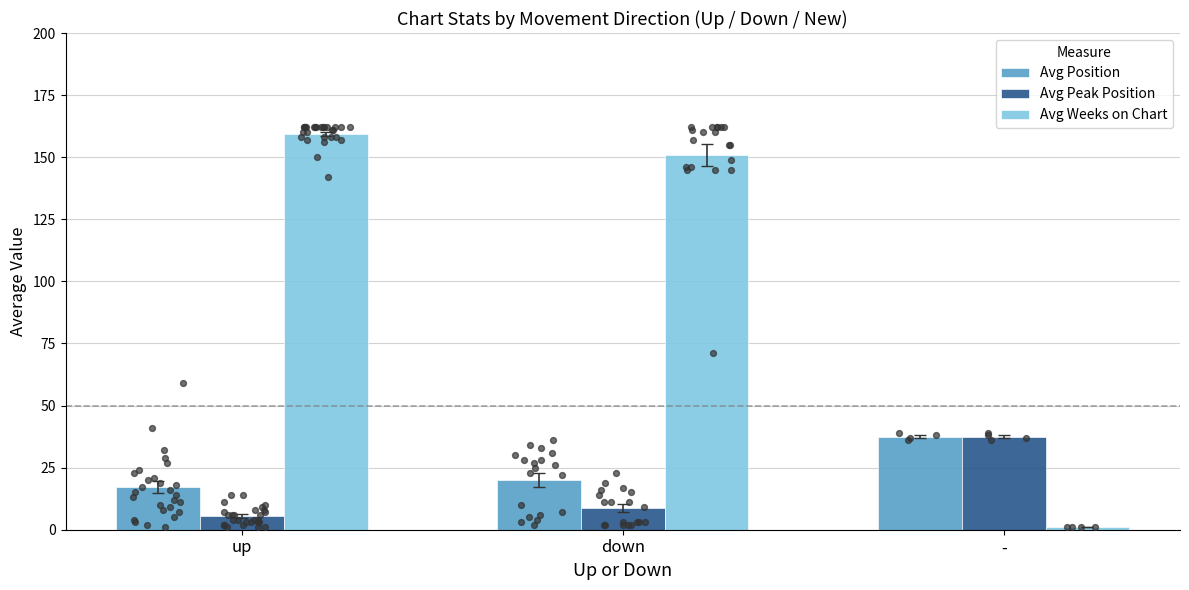

What are all the series names shown in the legend?

Avg Position, Avg Peak Position, Avg Weeks on Chart